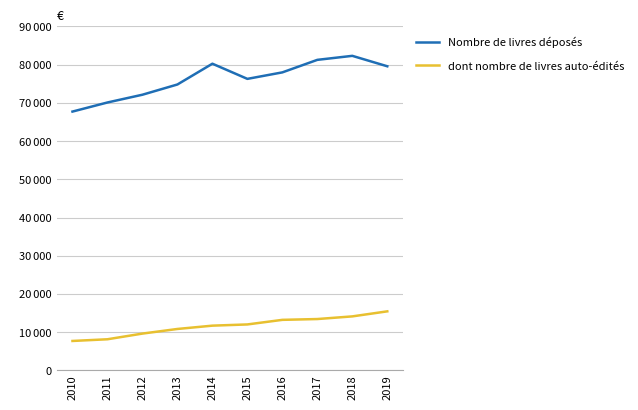

Is it true that Nombre de livres déposés equals 74818 at 2013?

True